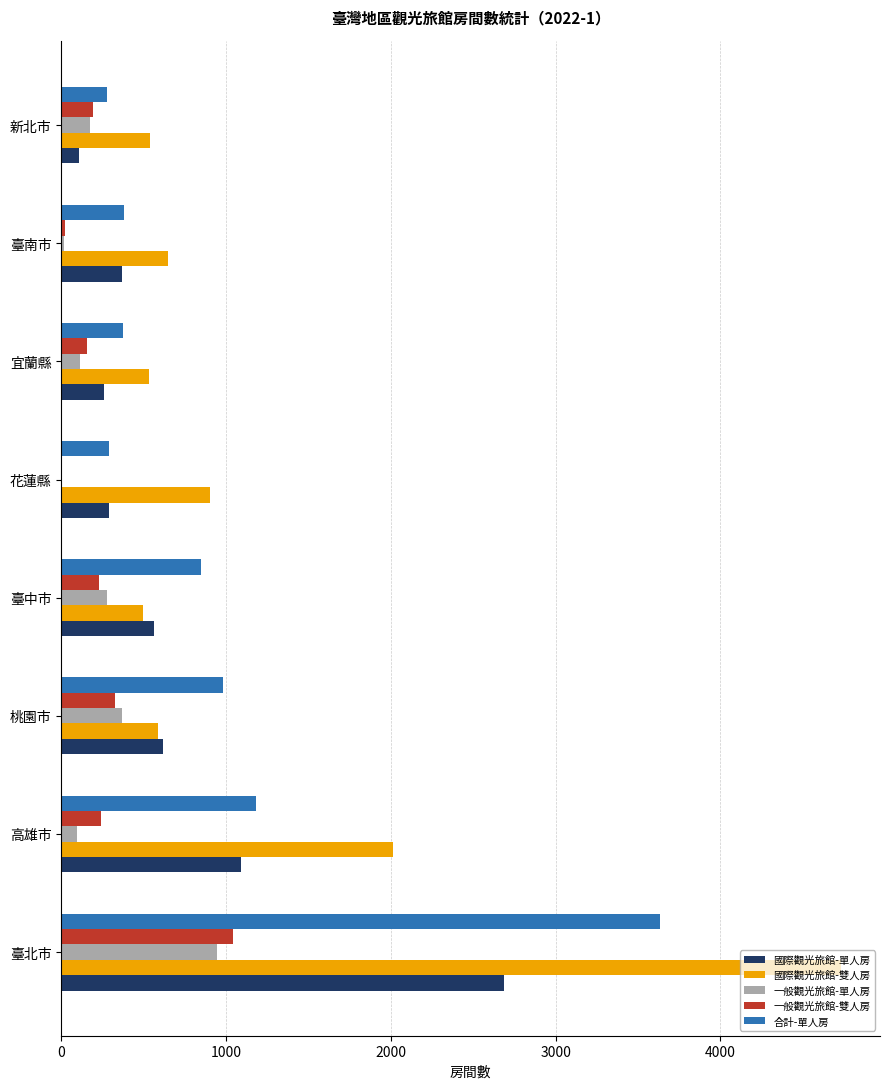

What is the sum of the 一般觀光旅館-單人房 values at 新北市 and 桃園市?

540